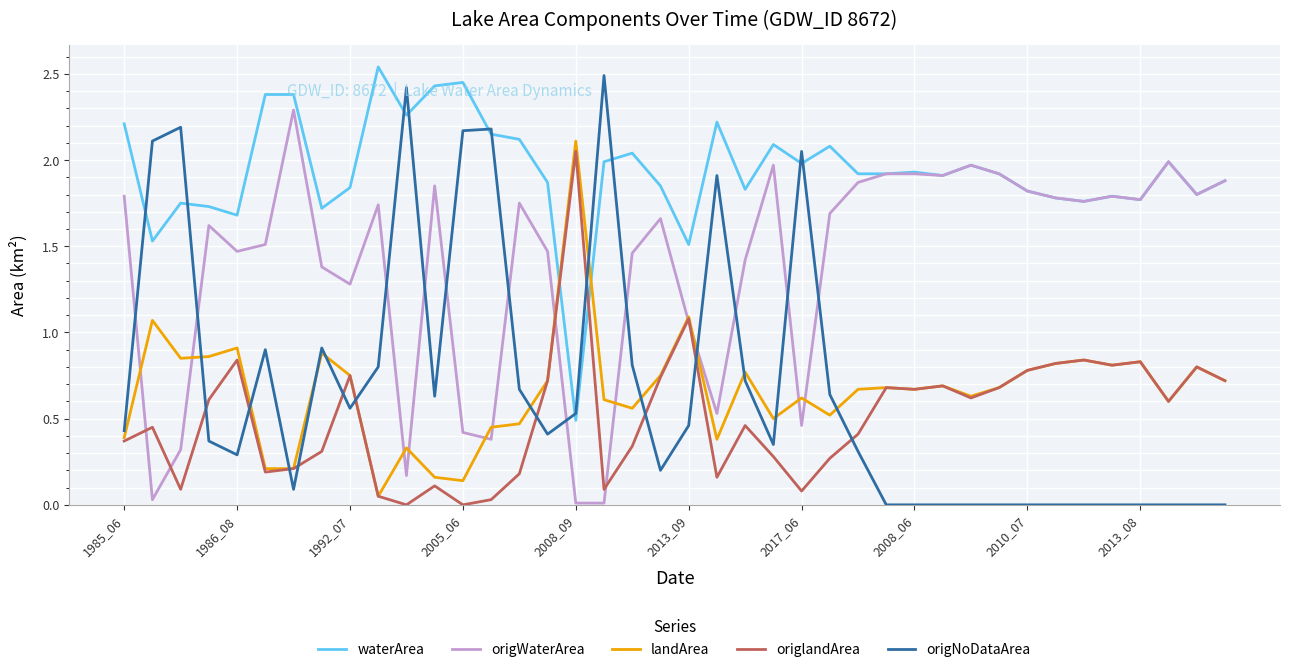

Which series has the widest spread of values?

origNoDataArea